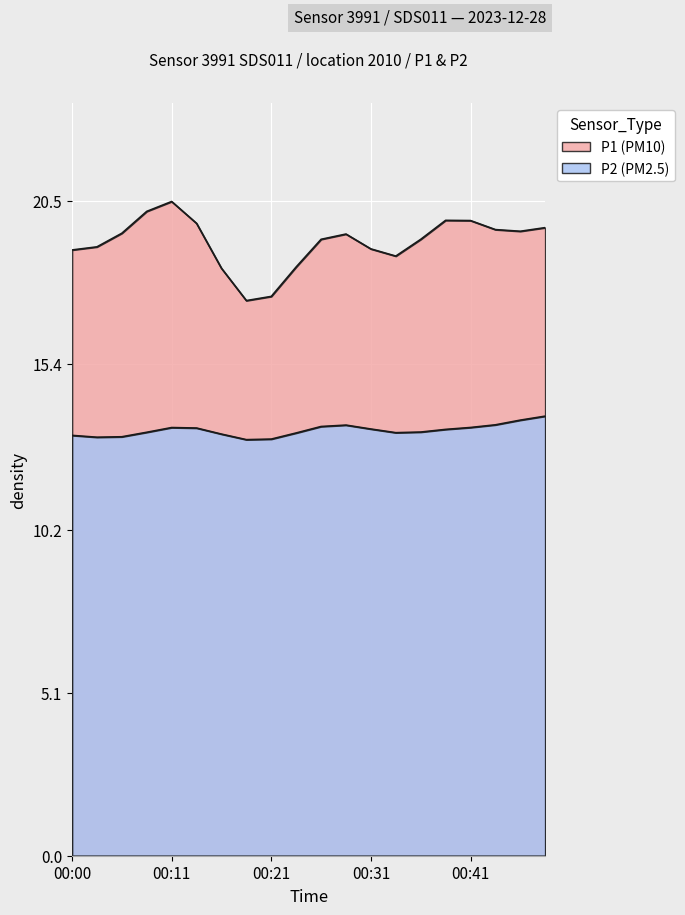

What are all the series names shown in the legend?

P1, P2